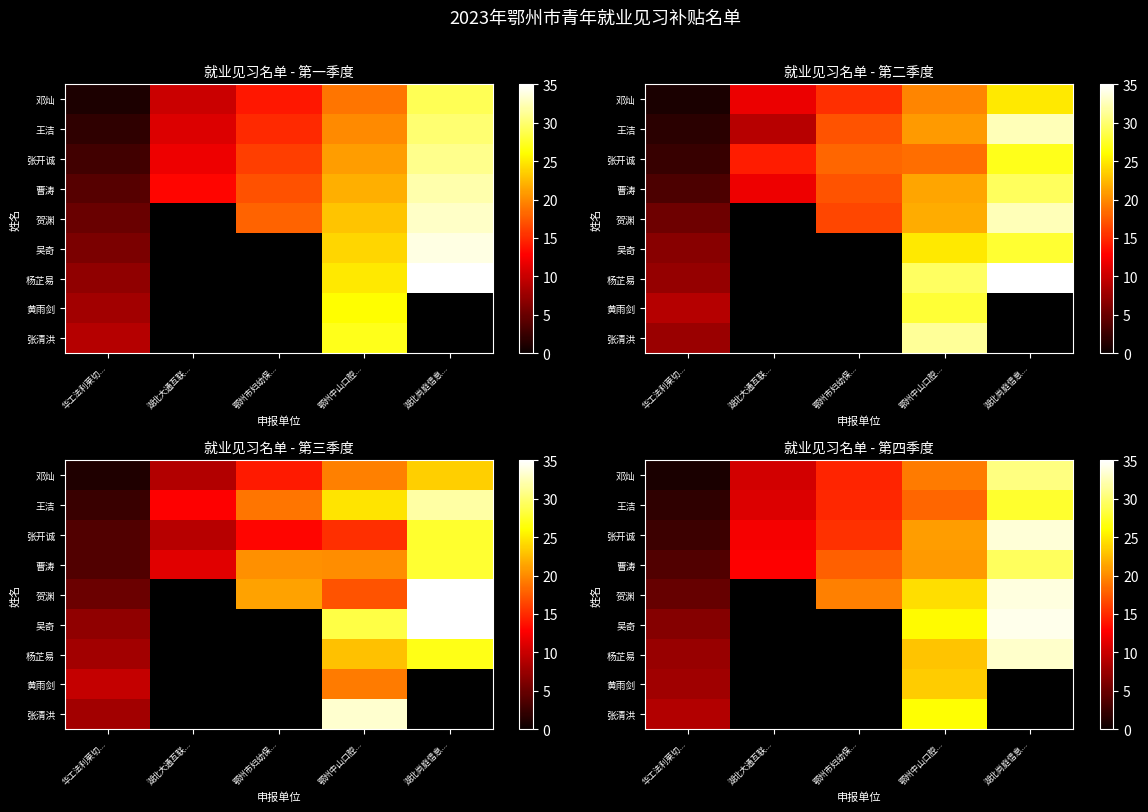

What is the difference between the maximum and minimum values in the 吴奇 series?

27.8